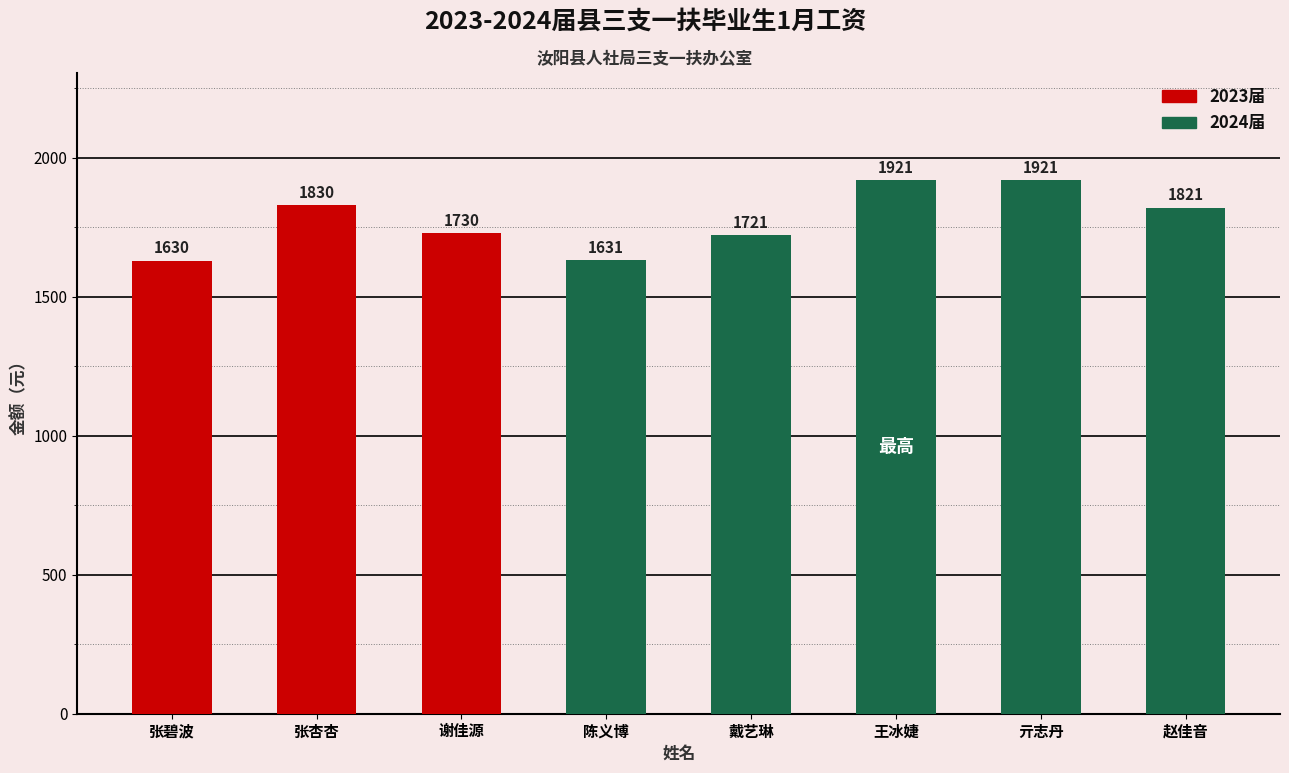

Where is the data nearest to the value 1775?

谢佳源